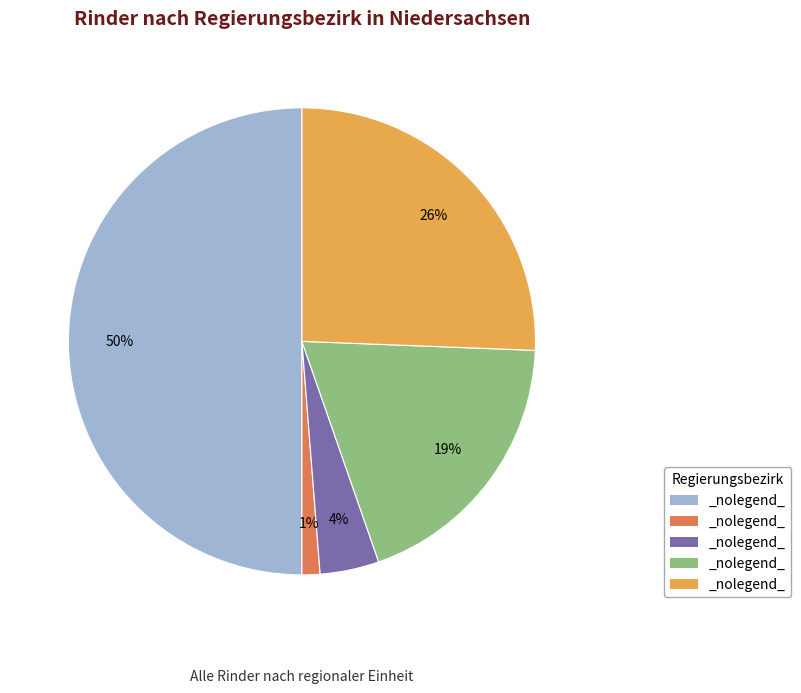

To the nearest percent, what is the difference between the largest and smallest slice percentages?

49%